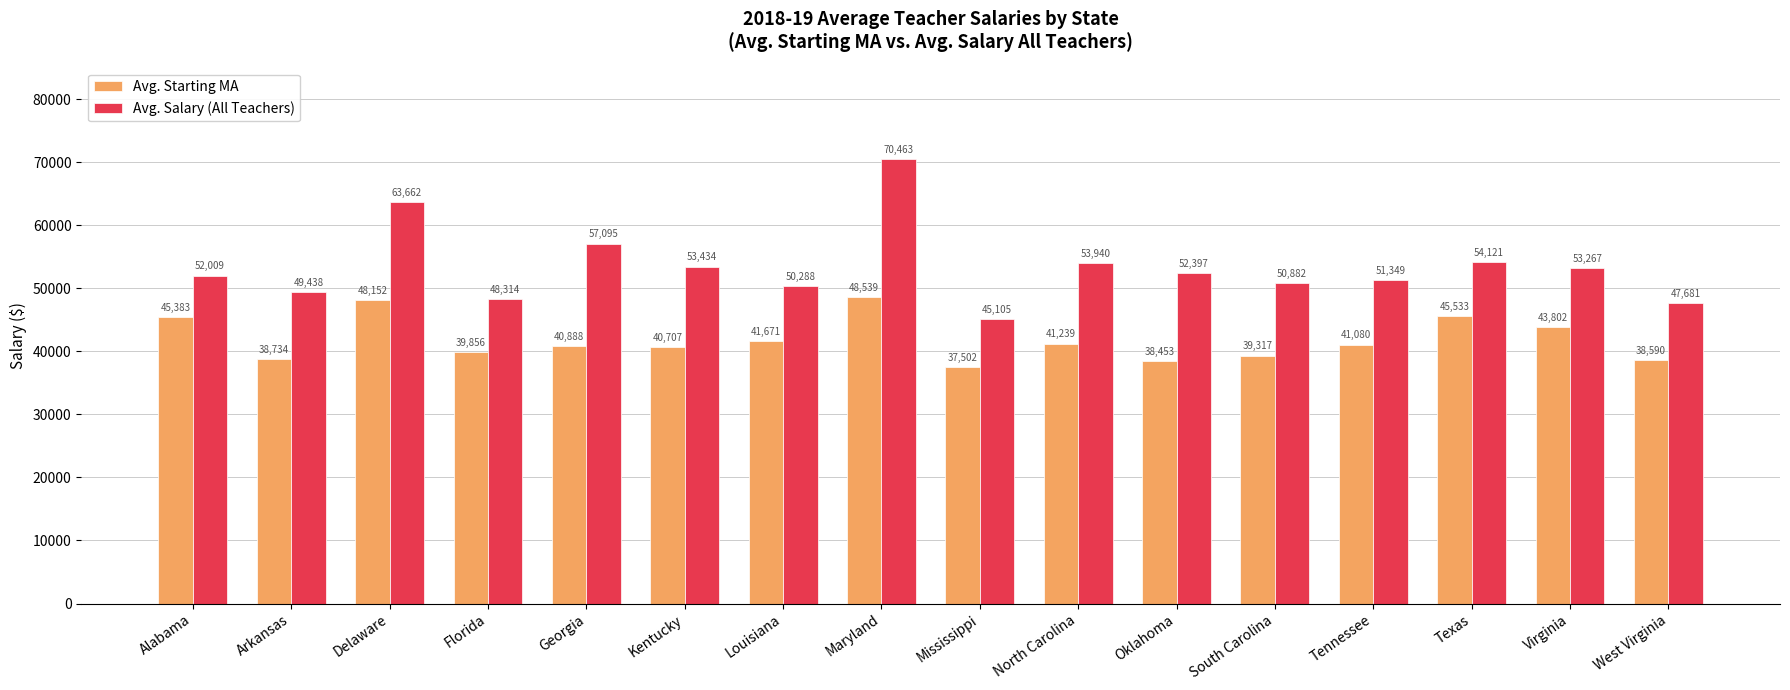

Is the value of Avg. Salary (All Teachers) at Georgia greater than the value of Avg. Starting MA at Florida?

Yes